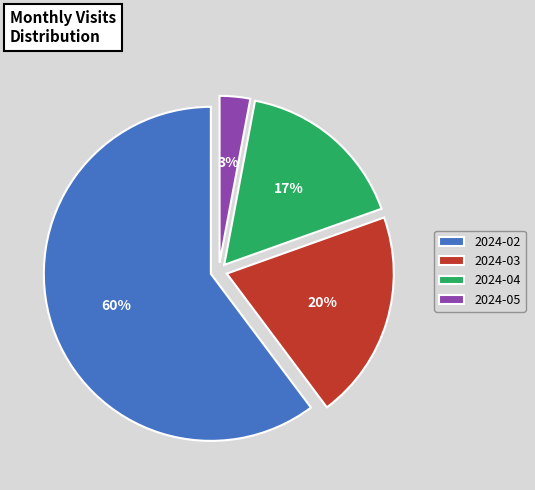

What is the largest slice in the pie chart?

2024-02